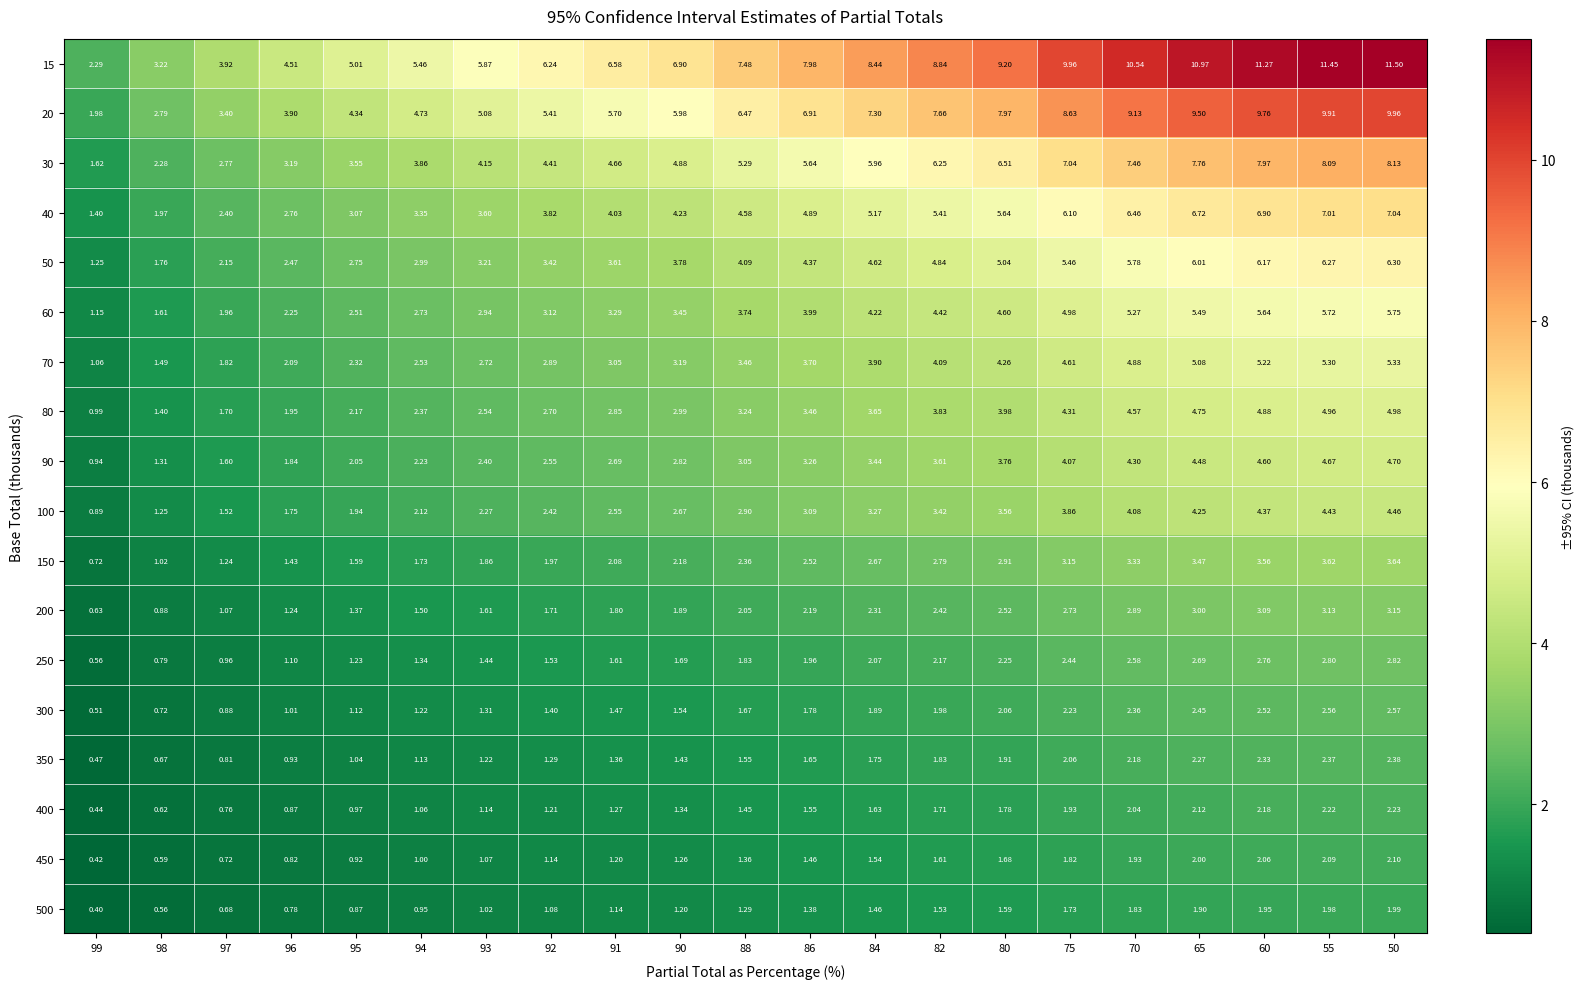

At which category does the chart reach its minimum across all series?

99